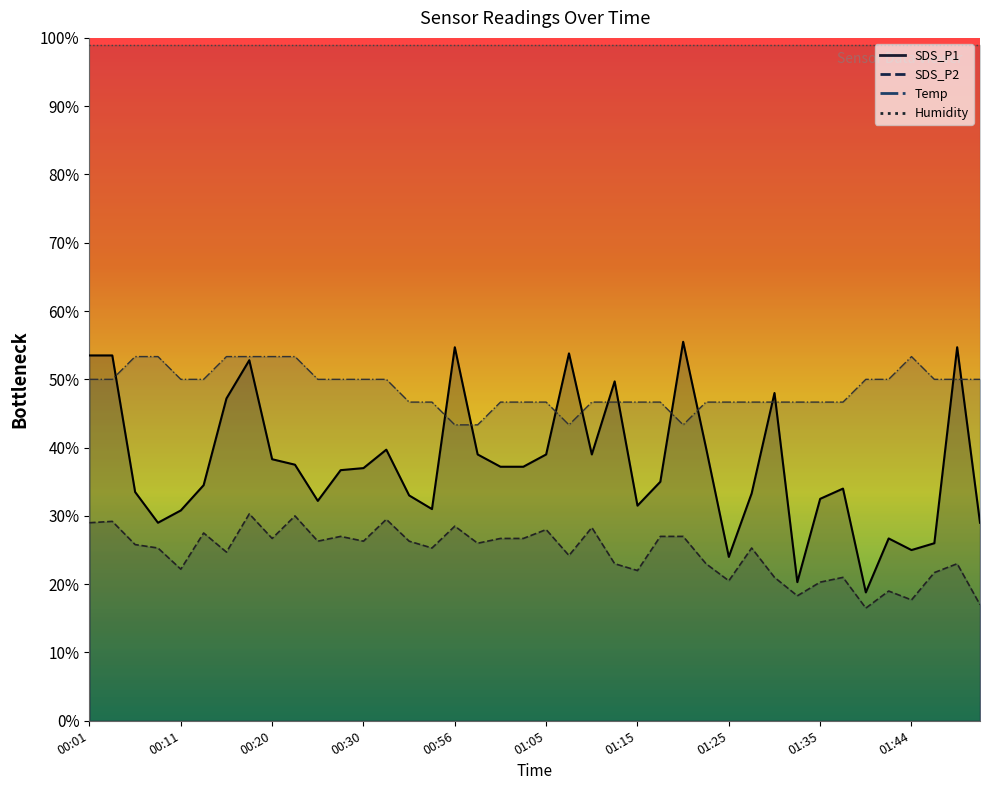

What is the sum of all SDS_P1 values?

1504.1